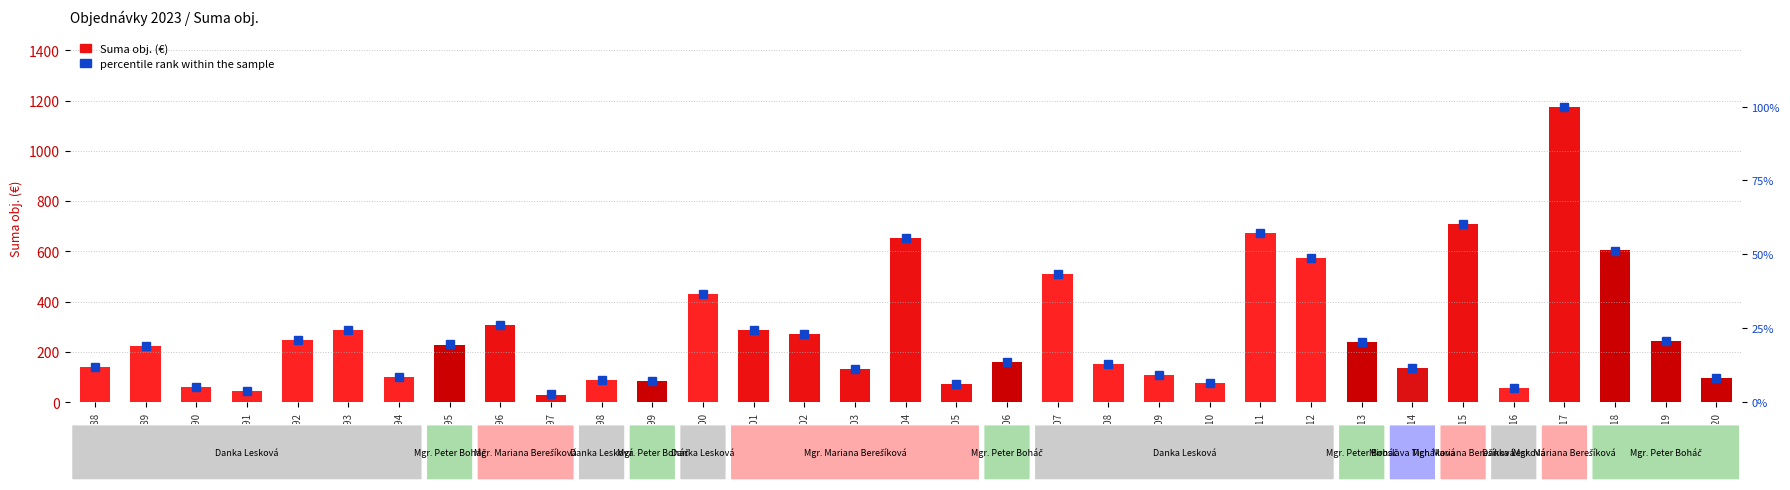

The percentile rank within the sample series shows 25.9 at O2023/189. True or false?

False